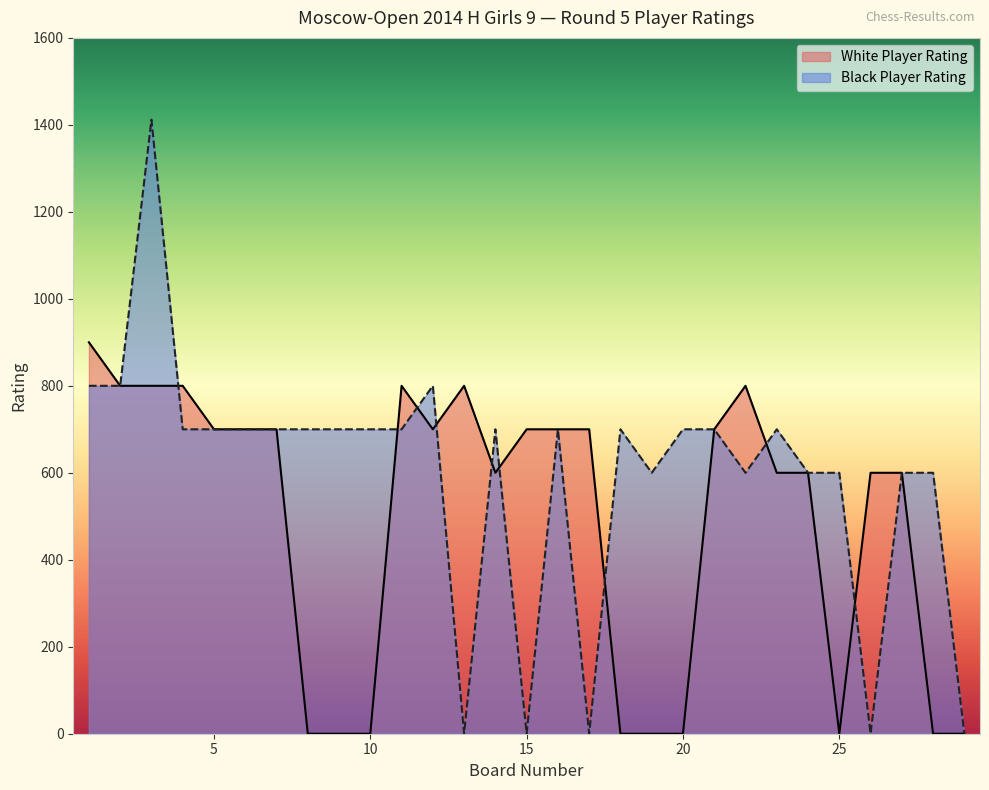

What is the sum of all Black Player Rating values?

17212